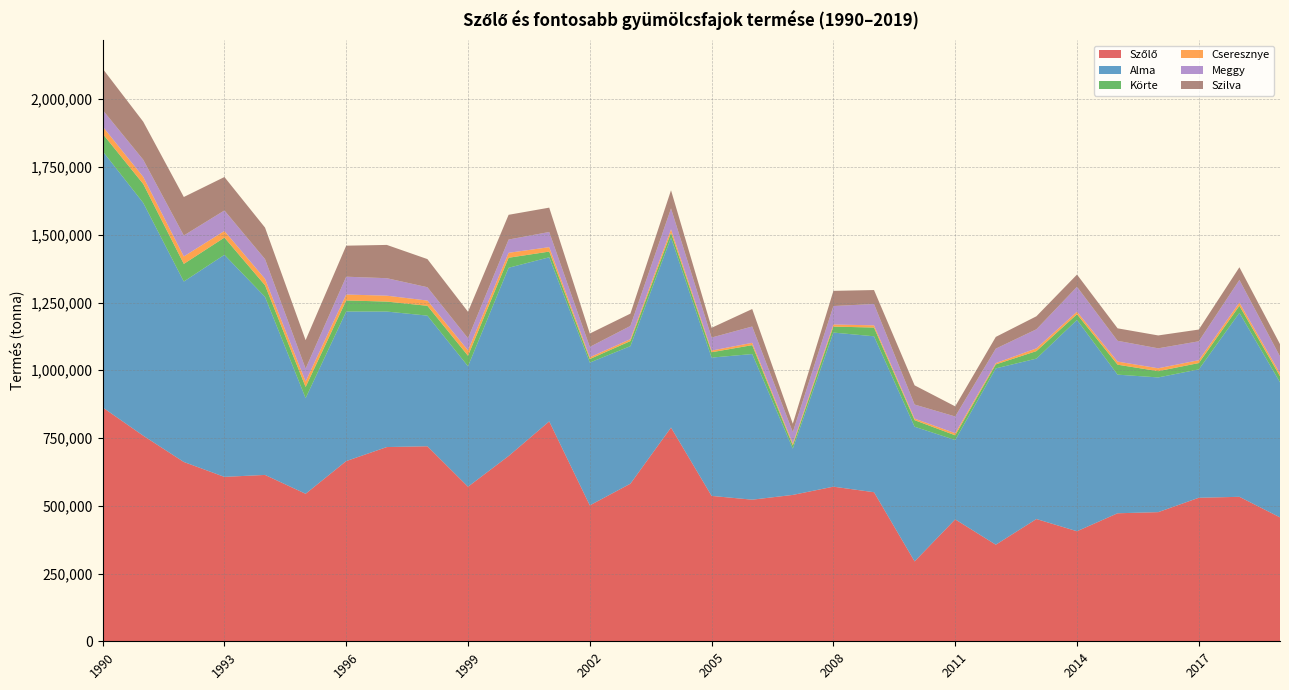

Reading left to right, extract all data points from this chart.

Szőlő: 1990=862974	1991=758618	1992=661623	1993=606634	1994=613841	1995=544203	1996=664923	1997=716670	1998=719573	1999=570312	2000=683641	2001=811399	2002=501499	2003=581490	2004=788610	2005=536390	2006=522502	2007=540072	2008=570502	2009=550000	2010=294771	2011=449870	2012=356363	2013=451115	2014=406027	2015=472348	2016=476491	2017=529592	2018=533071	2019=457245
Alma: 1990=945455	1991=859195	1992=665828	1993=819358	1994=656987	1995=352984	1996=551910	1997=499925	1998=481987	1999=444508	2000=694586	2001=605440	2002=526865	2003=507505	2004=700391	2005=510361	2006=537345	2007=170901	2008=568573	2009=575368	2010=496916	2011=292810	2012=650595	2013=591868	2014=779853	2015=511460	2016=497108	2017=473662	2018=678775	2019=498330
Körte: 1990=64235	1991=69651	1992=65020	1993=63540	1994=42800	1995=41192	1996=40849	1997=36779	1998=36317	1999=38729	2000=36908	2001=21077	2002=13082	2003=18780	2004=18377	2005=19736	2006=32839	2007=11799	2008=22029	2009=32256	2010=24176	2011=17327	2012=14622	2013=27692	2014=20797	2015=36793	2016=23083	2017=23333	2018=25948	2019=22364
Cseresznye: 1990=26768	1991=26095	1992=27511	1993=24427	1994=23649	1995=20123	1996=21753	1997=21795	1998=19290	1999=19686	2000=18274	2001=16237	2002=6597	2003=7108	2004=12635	2005=6159	2006=8536	2007=6571	2008=7744	2009=8126	2010=5758	2011=7722	2012=4832	2013=10092	2014=9426	2015=11312	2016=10660	2017=10551	2018=12018	2019=10472
Meggy: 1990=61175	1991=63310	1992=77331	1993=75687	1994=72888	1995=47627	1996=65823	1997=64513	1998=49228	1999=44701	2000=48894	2001=56016	2002=38150	2003=48654	2004=77153	2005=48082	2006=60177	2007=42572	2008=68155	2009=78752	2010=51870	2011=61735	2012=53425	2013=70414	2014=91845	2015=76792	2016=73591	2017=69757	2018=83566	2019=62702
Szilva: 1990=152319	1991=140315	1992=142001	1993=123365	1994=116317	1995=104938	1996=114437	1997=122795	1998=103777	1999=97831	2000=91285	2001=89824	2002=49316	2003=45430	2004=66995	2005=35956	2006=64584	2007=30773	2008=55971	2009=51487	2010=70854	2011=37338	2012=43268	2013=47997	2014=45116	2015=46023	2016=47560	2017=43295	2018=46690	2019=45248